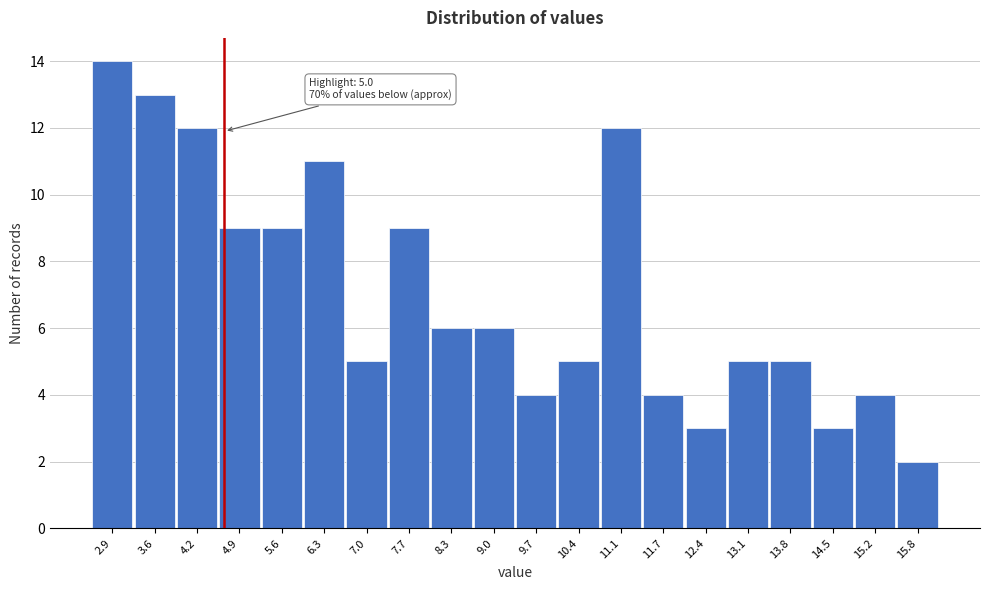

Reading left to right, what are all the values shown in this chart?

14	13	12	9	9	11	5	9	6	6	4	5	12	4	3	5	5	3	4	2